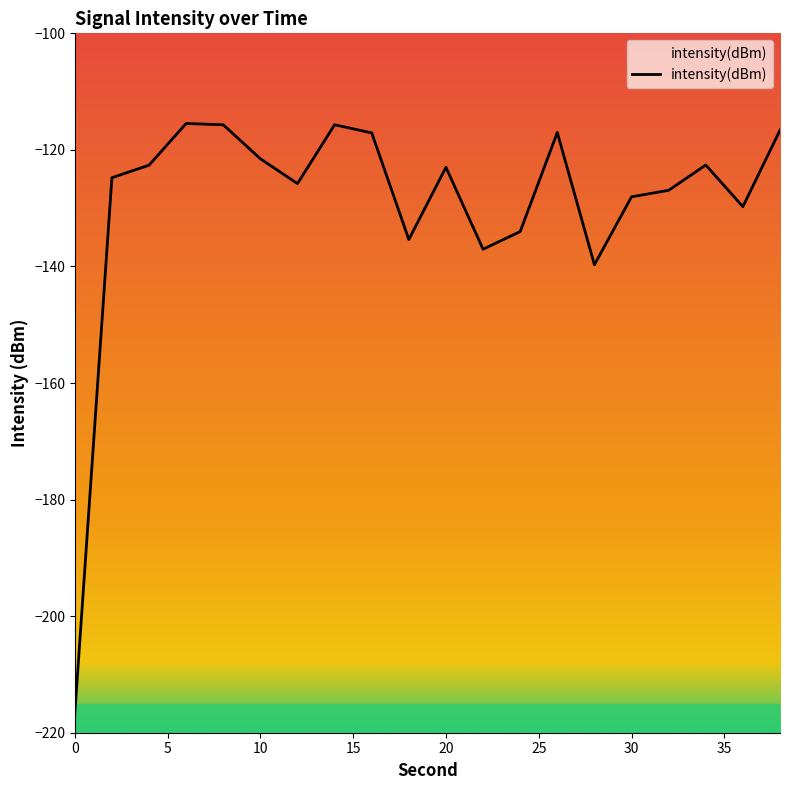

What is the smallest value displayed?

-216.7